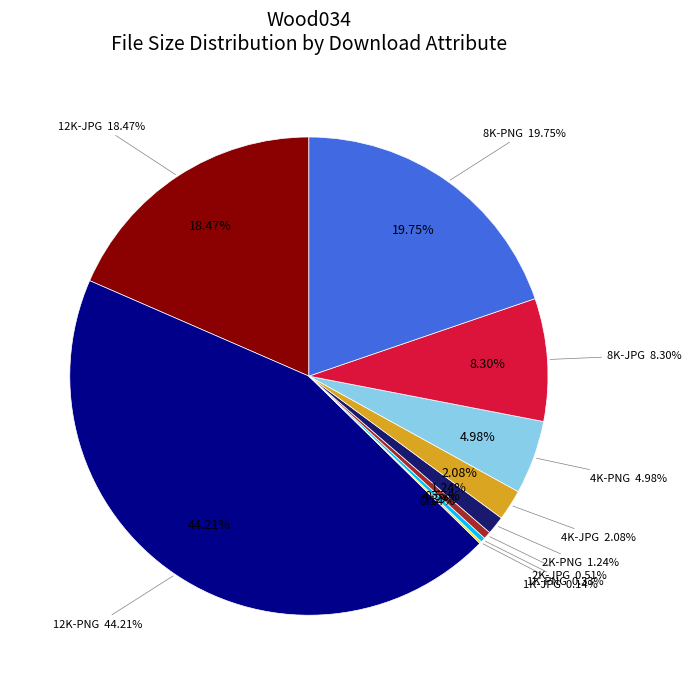

Between 8K-PNG and 8K-JPG, which is larger?

8K-PNG